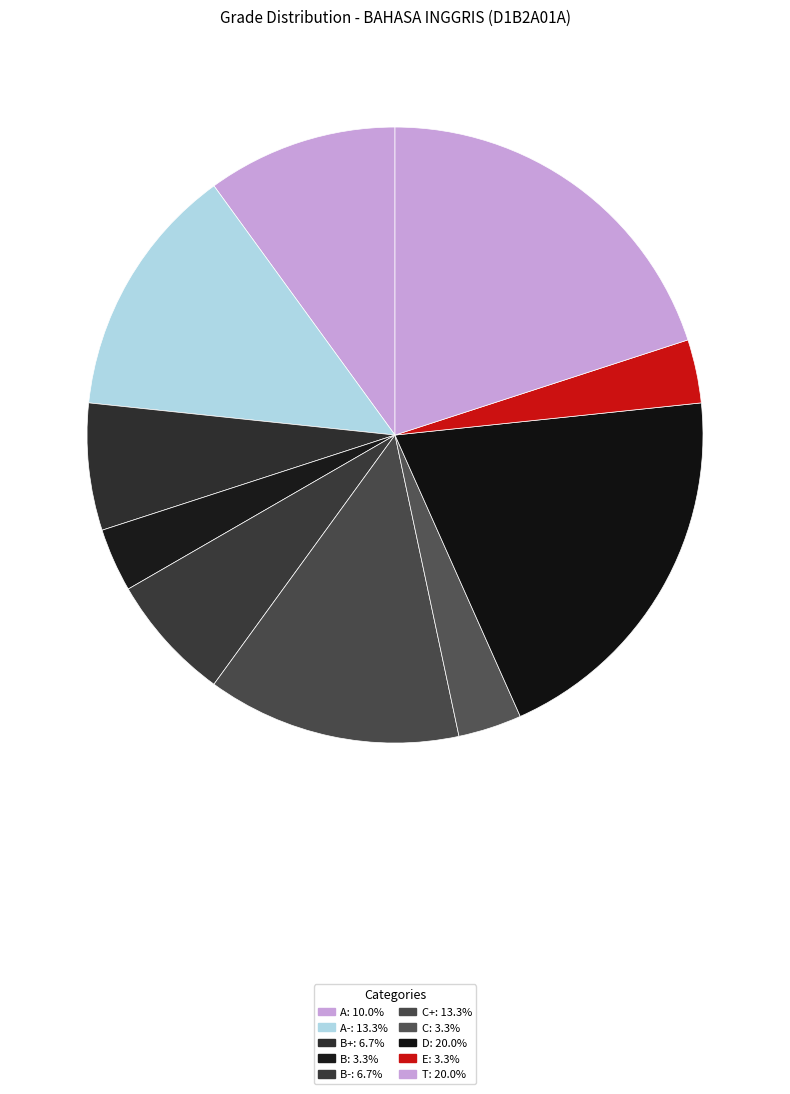

How many slices are in this pie chart?

10